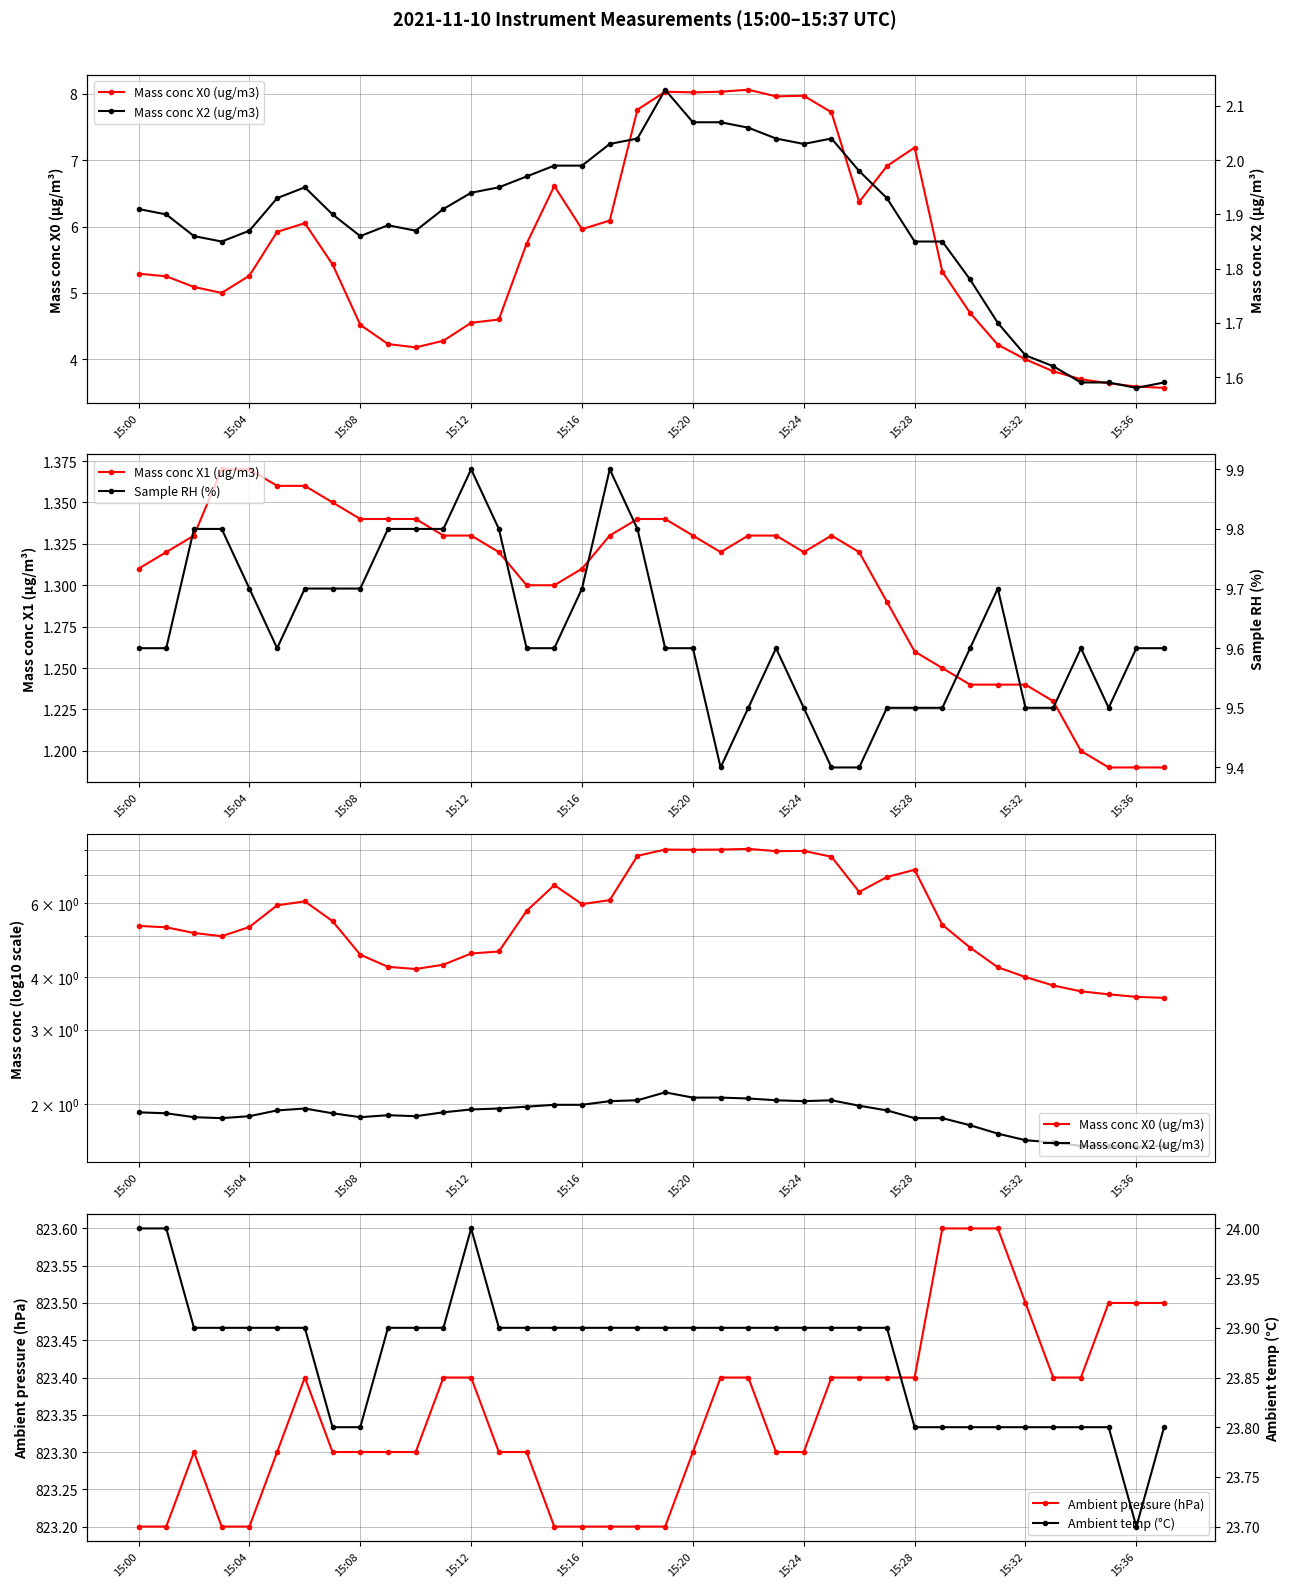

What are all the series names shown in the legend?

Mass conc X0 (ug/m3), Mass conc X1 (ug/m3), Mass conc X2 (ug/m3), Ambient pressure (hPa), Sample RH (%), Ambient temp (°C)